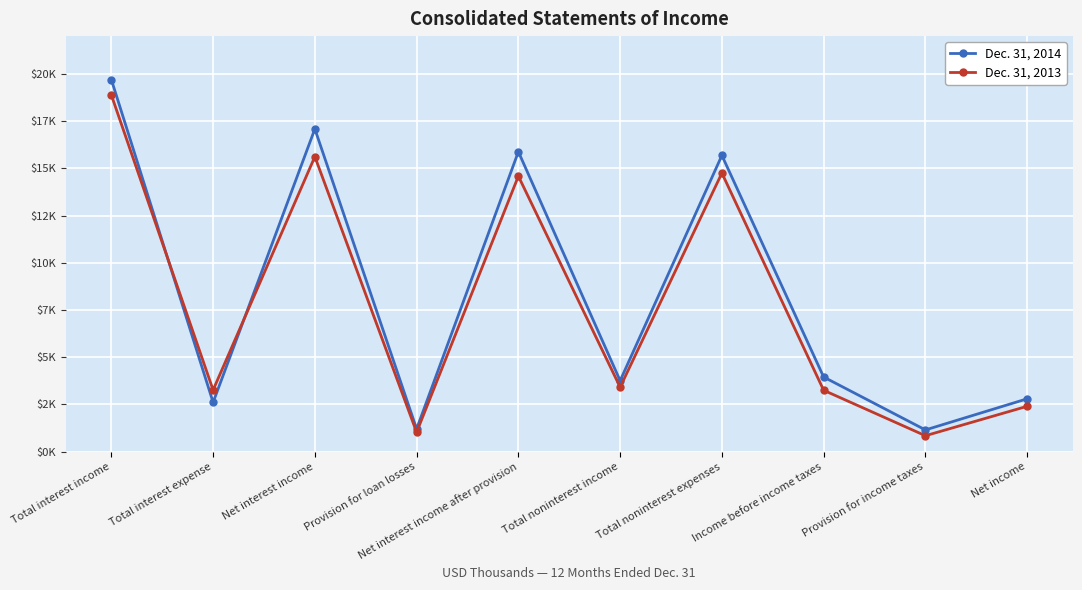

Is the value of Dec. 31, 2014 at Provision for income taxes greater than the value of Dec. 31, 2013 at Provision for income taxes?

Yes